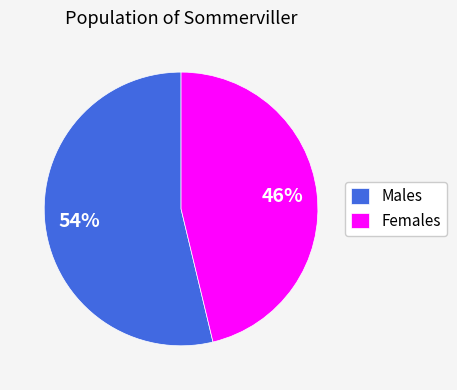

Combined, do Females and Males account for over 50%?

Yes